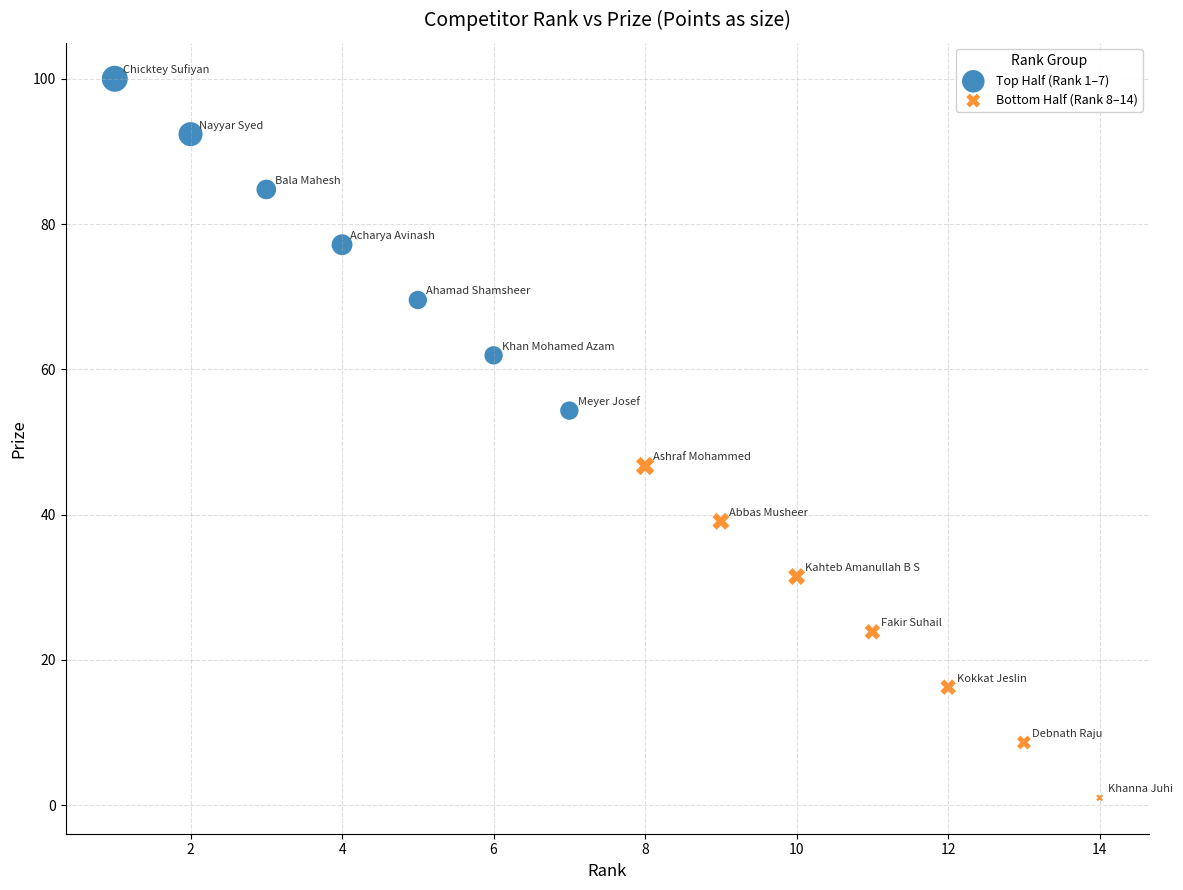

Which series contains the lowest Y value?

Bottom Half (Rank 8–14)